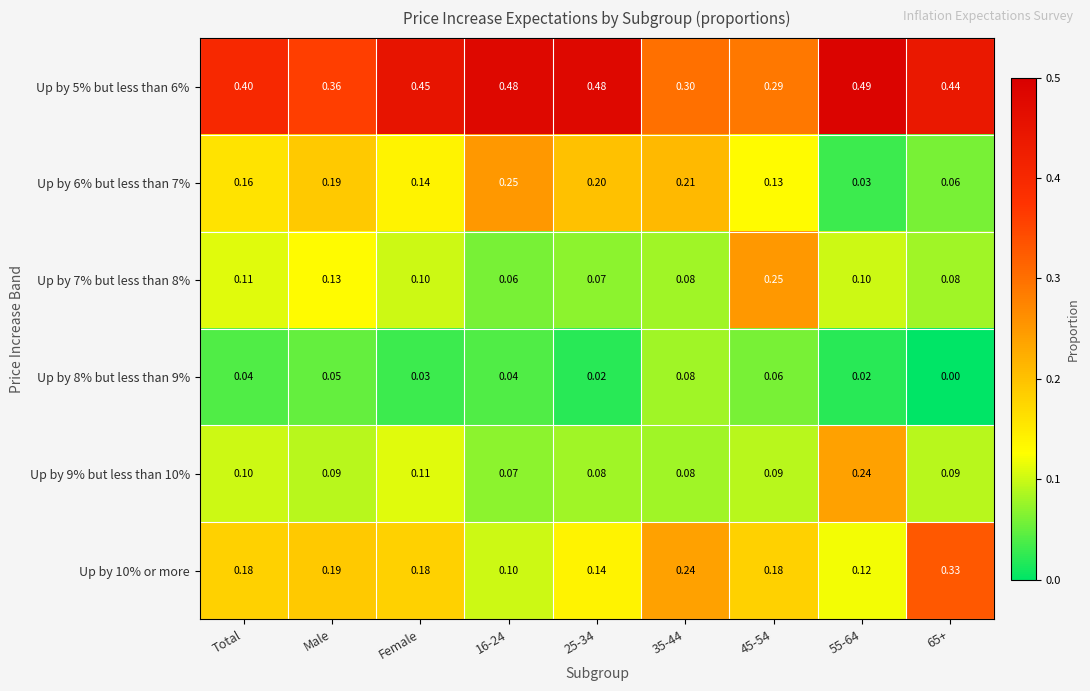

Which series has the largest total across all categories?

Up by 5% but less than 6%